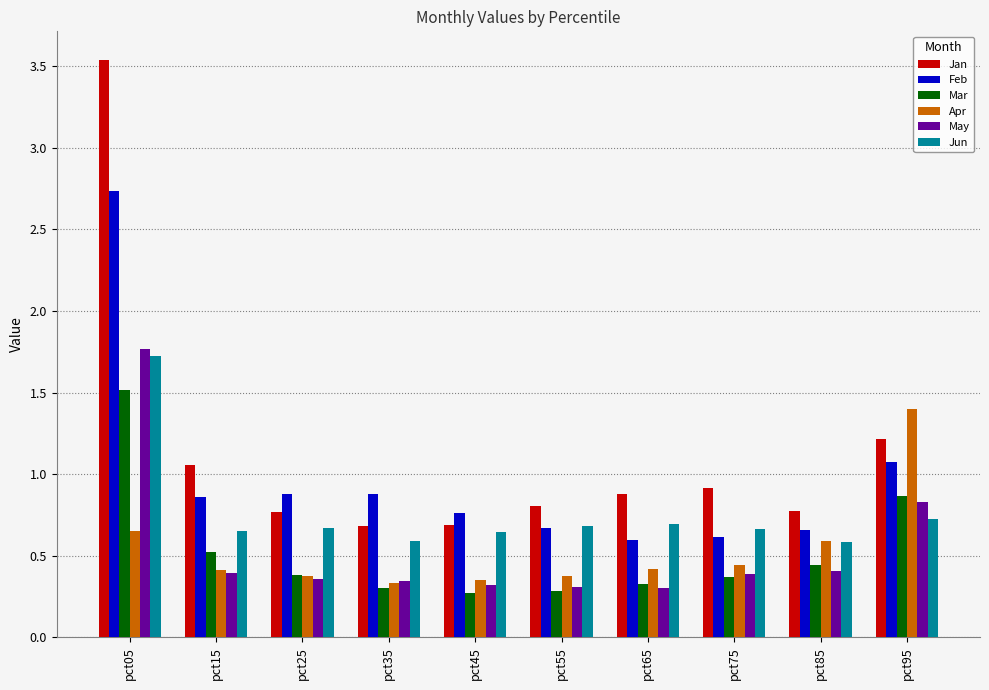

What is the difference between the second highest and minimum values in the Jan series?

0.5